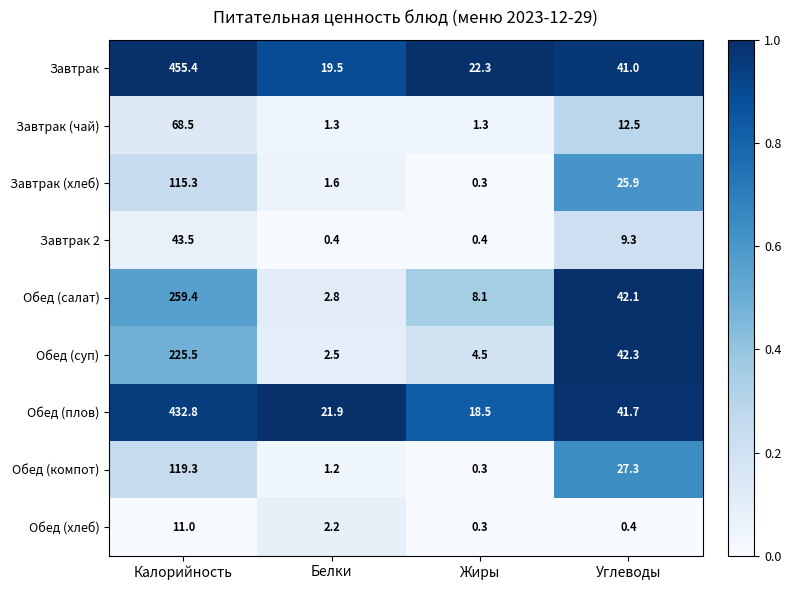

Which series has the largest range (max minus min)?

Завтрак